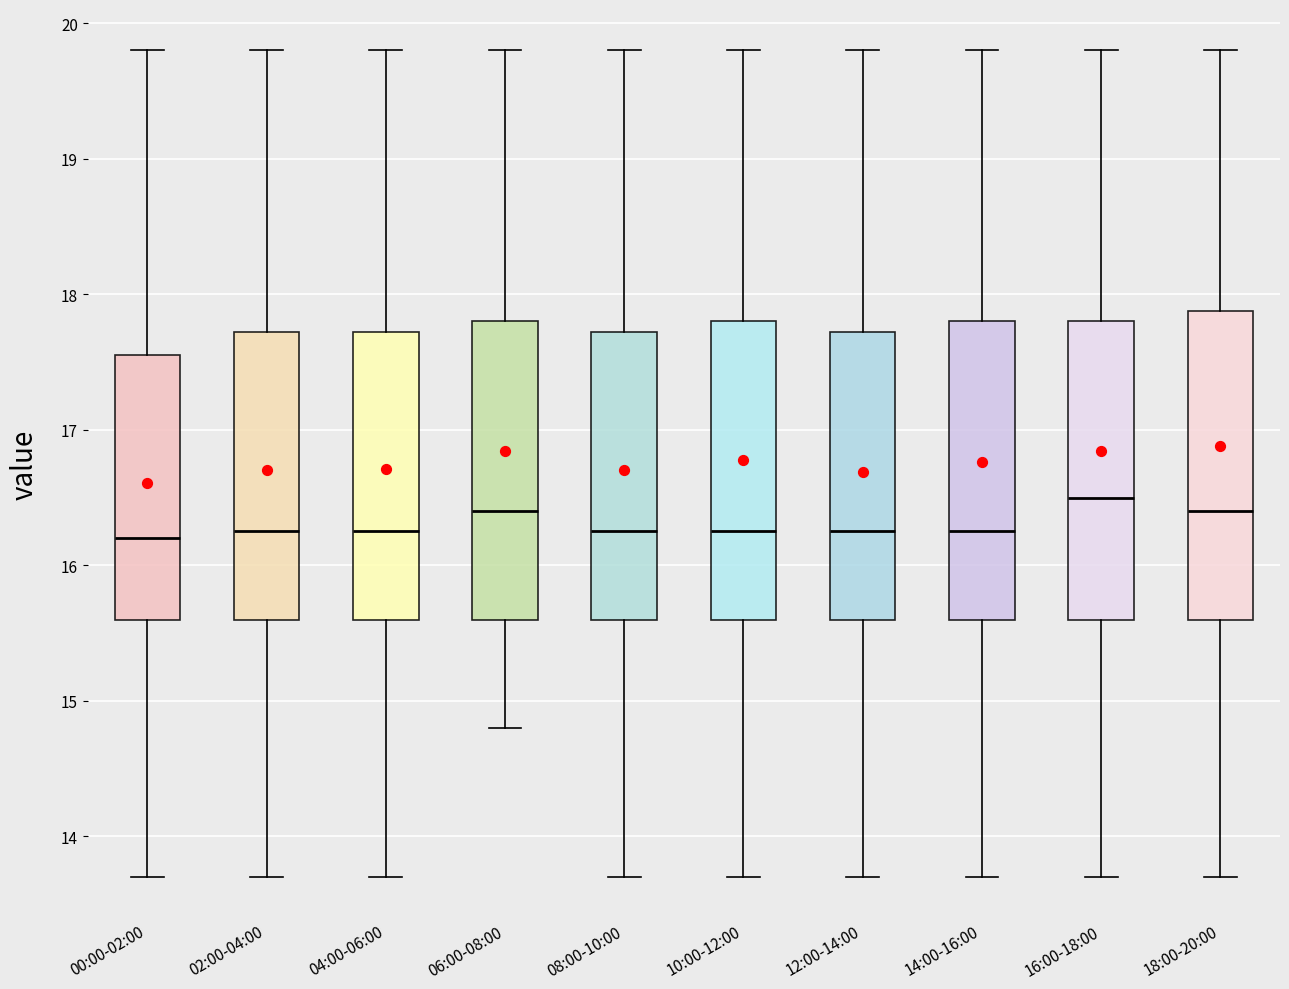

Which box has the highest median line?

16:00-18:00